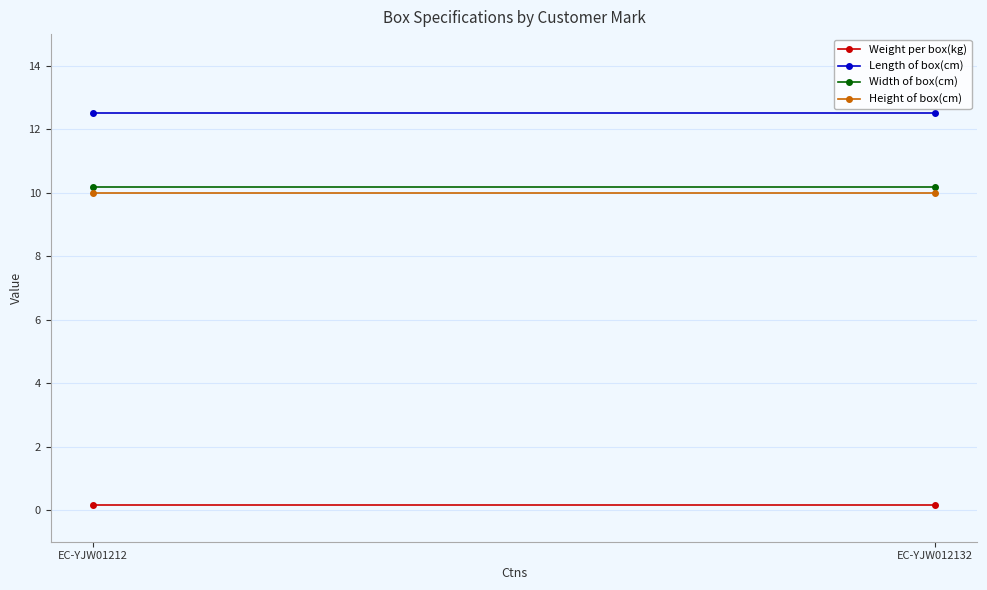

At how many categories does at least one series exceed 10?

2